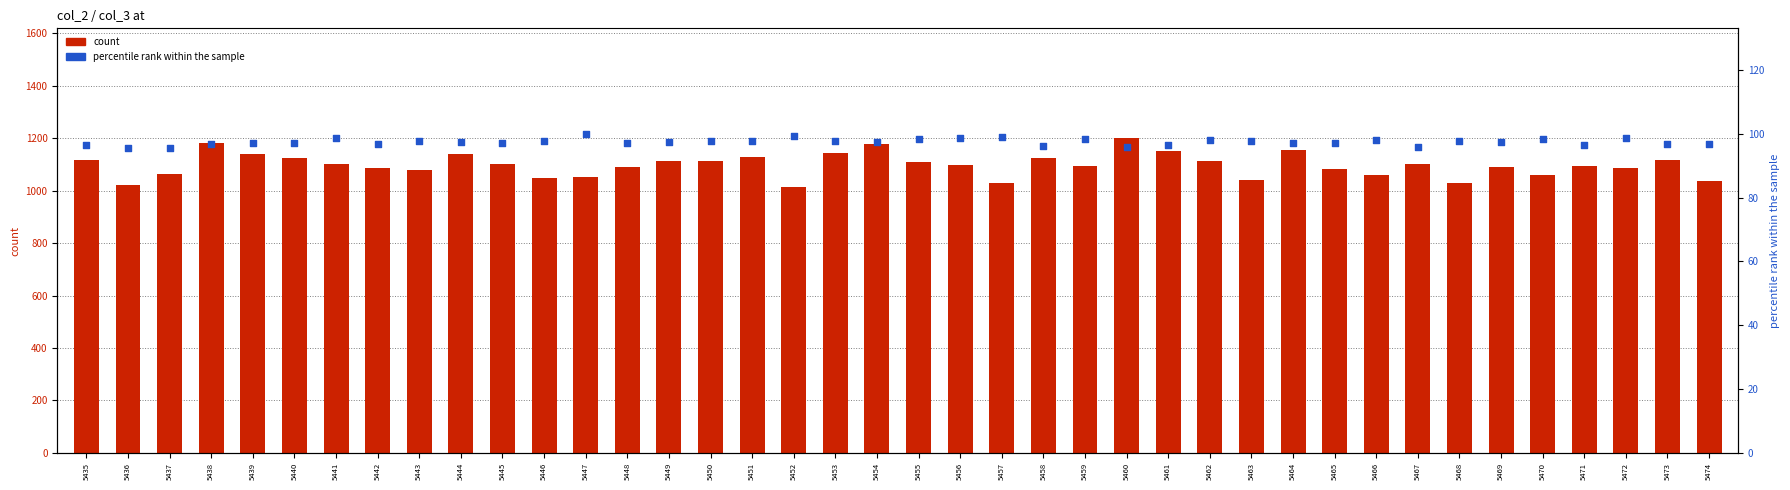

Which series contains the lowest Y value?

percentile rank (col_5)